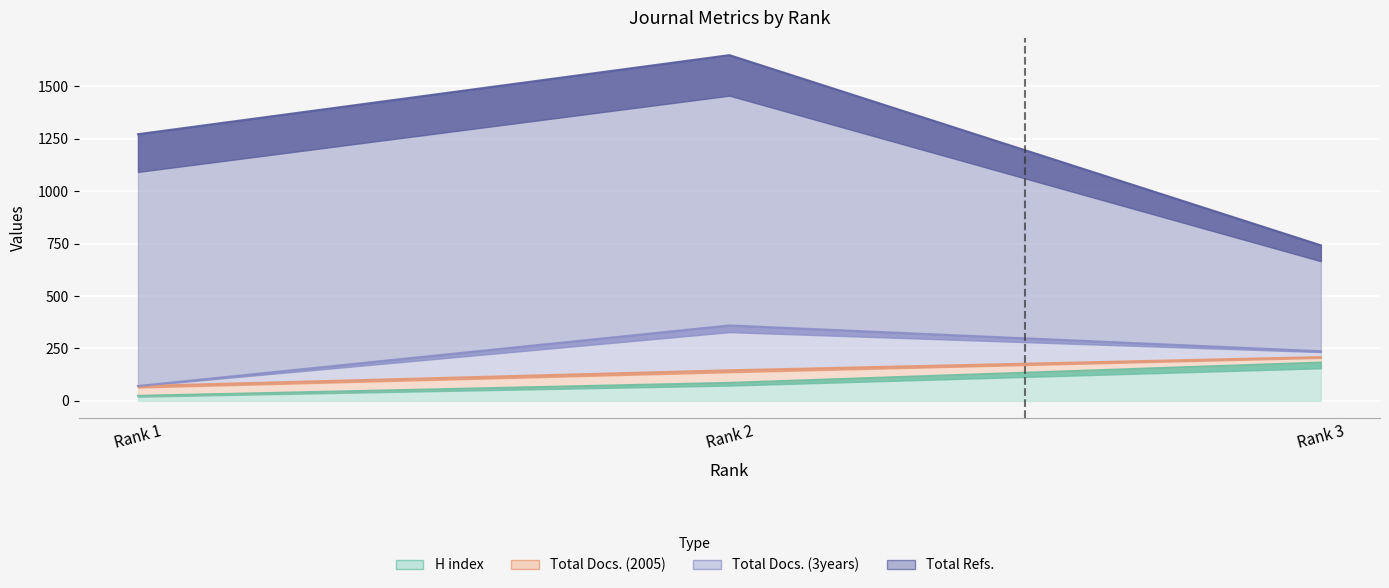

What is the value of the H index point at the 1st from the left?

24